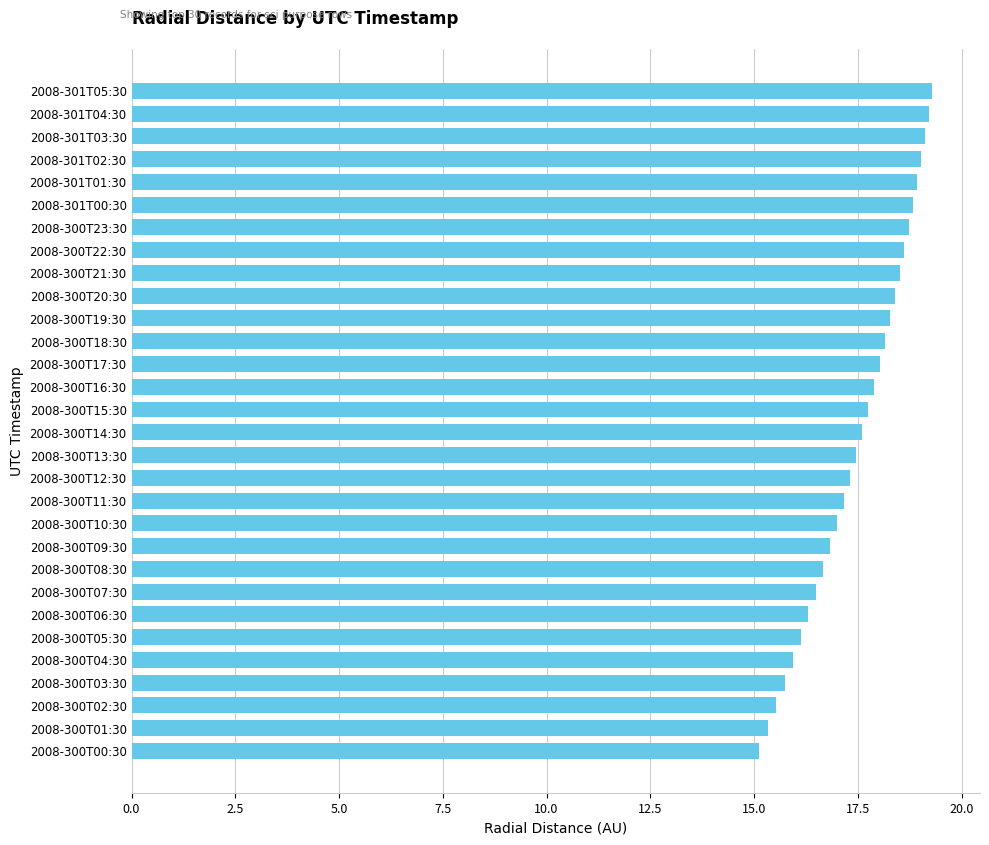

Which has a higher value, 2008-300T04:30 or 2008-300T12:30?

2008-300T12:30